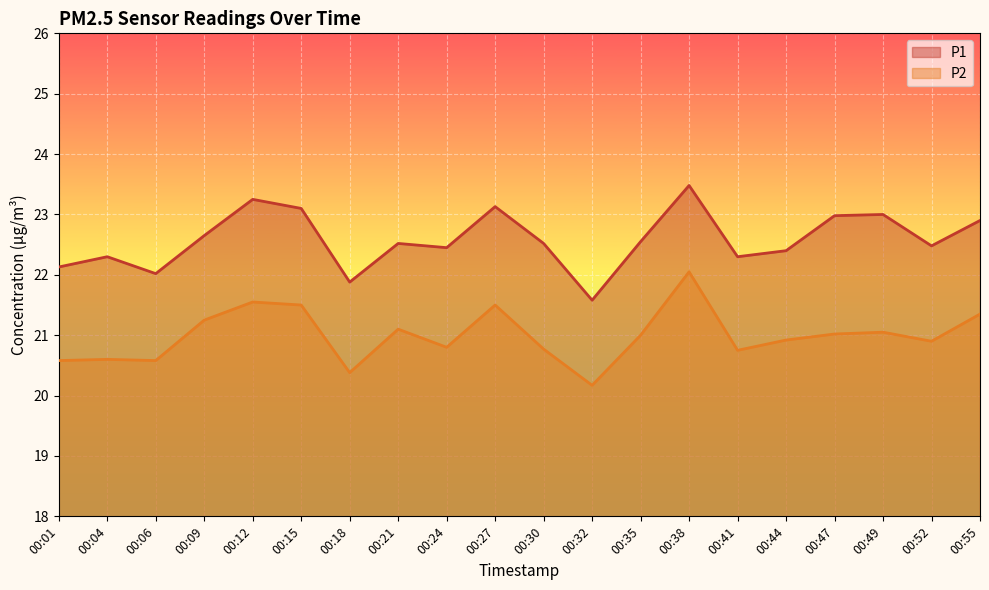

Does the chart display data point markers on the line(s)?

No